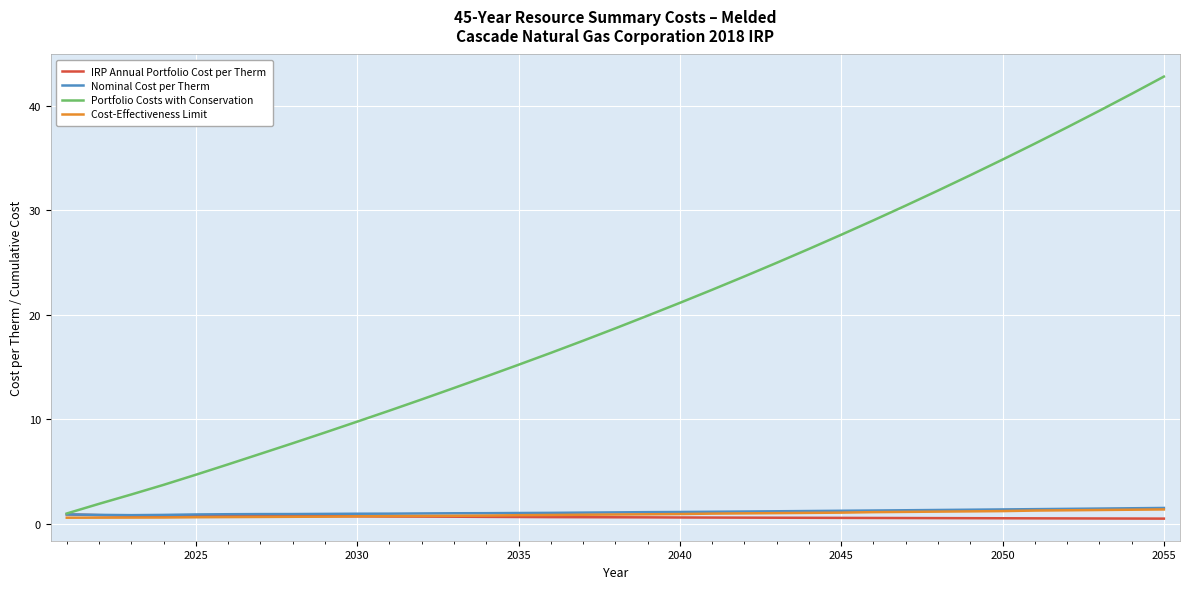

Which series has the largest range (max minus min)?

Portfolio Costs with Conservation